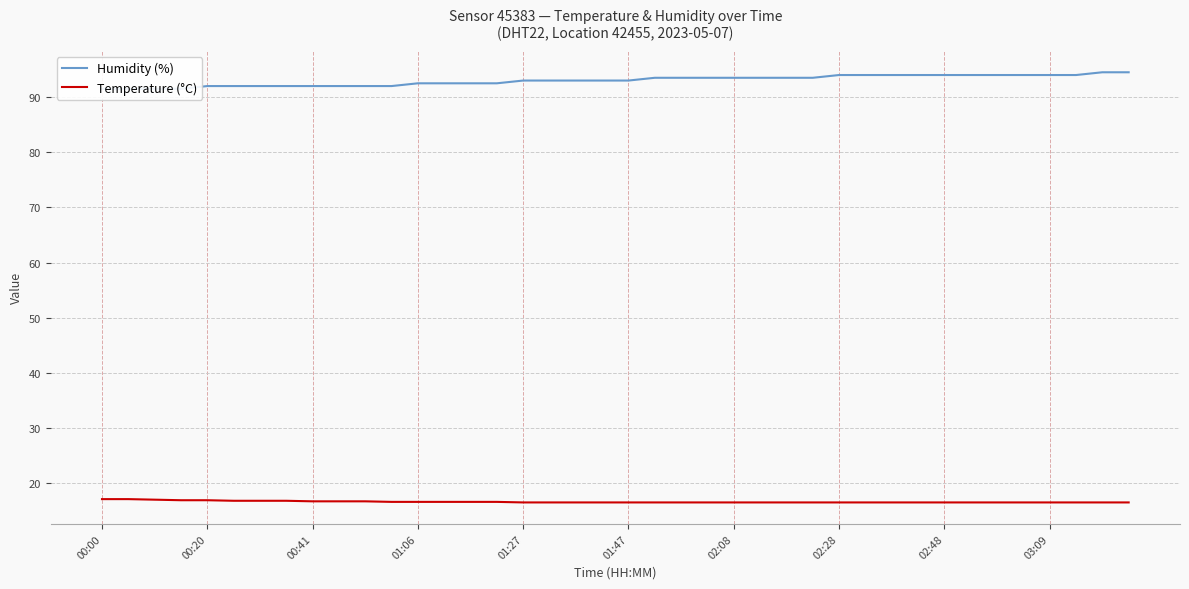

Which series has the largest total across all categories?

Humidity (%)